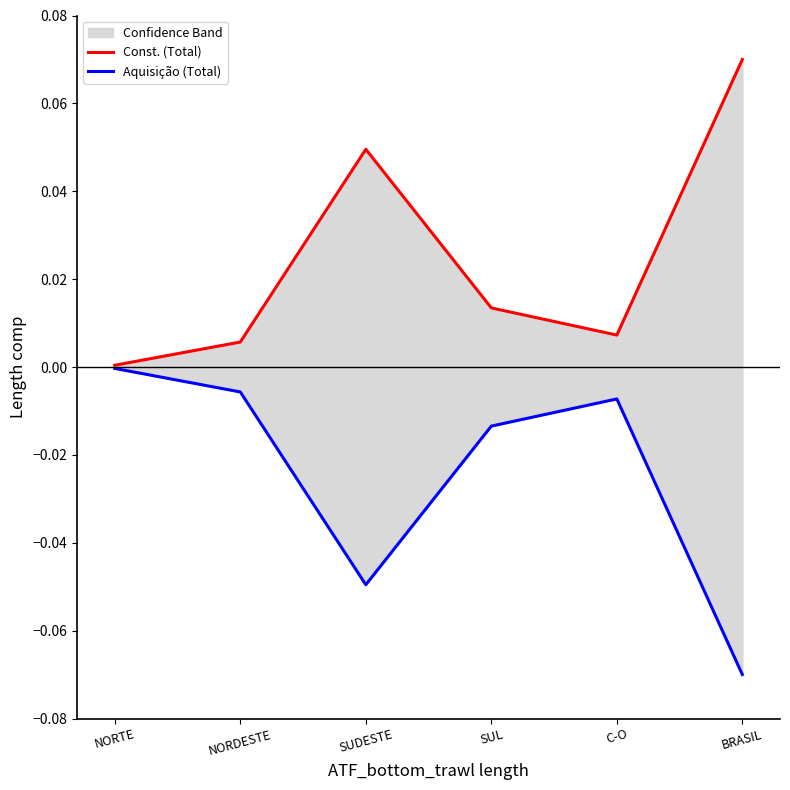

What is the sum of all Const. (Total) values?

0.1